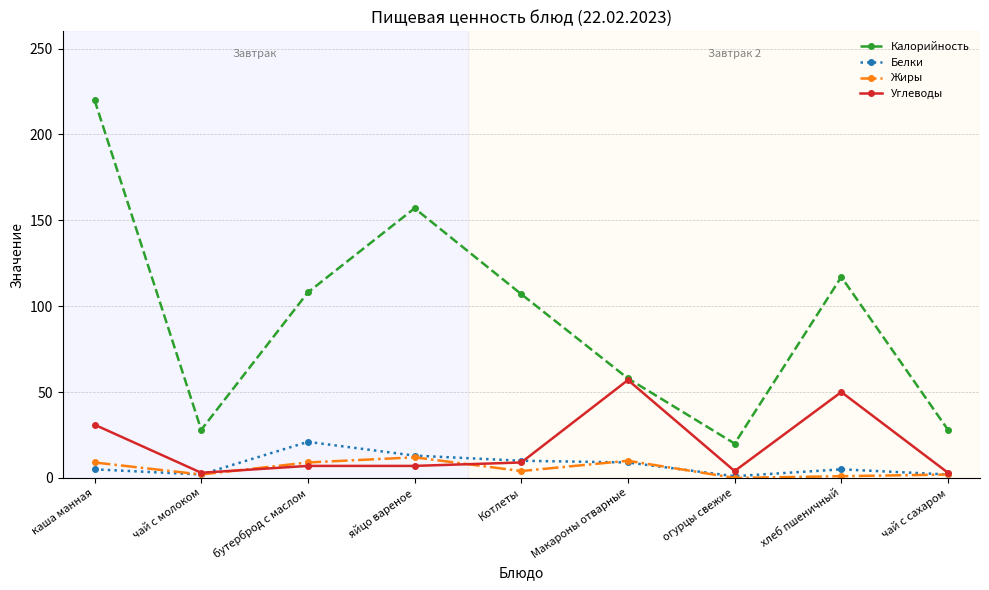

What is the highest value of the Жиры series?

12.0